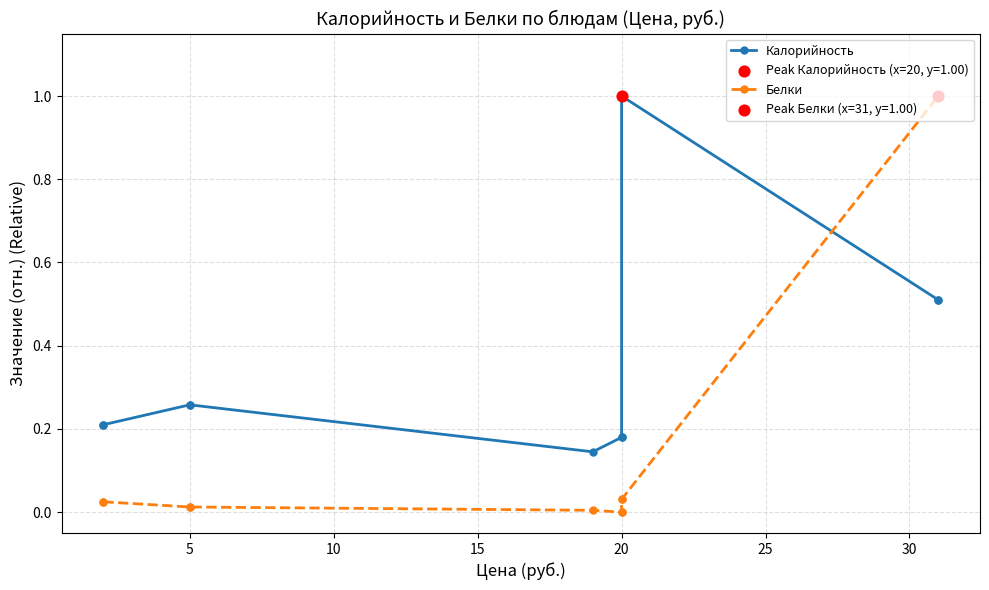

Which series has the largest total across all categories?

Калорийность